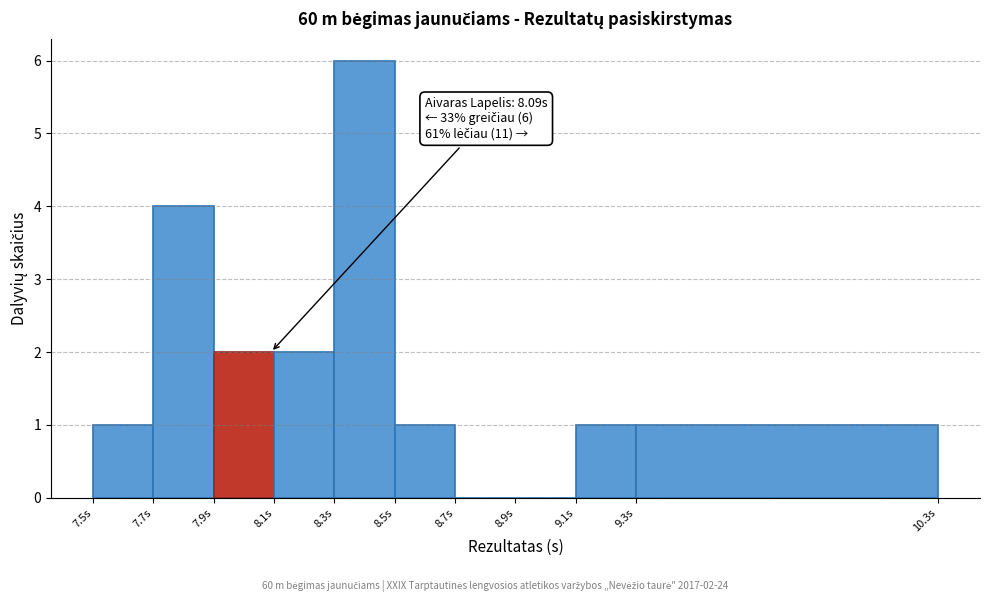

Over which range of the x-axis is the bar tallest?

8.3 to 8.5